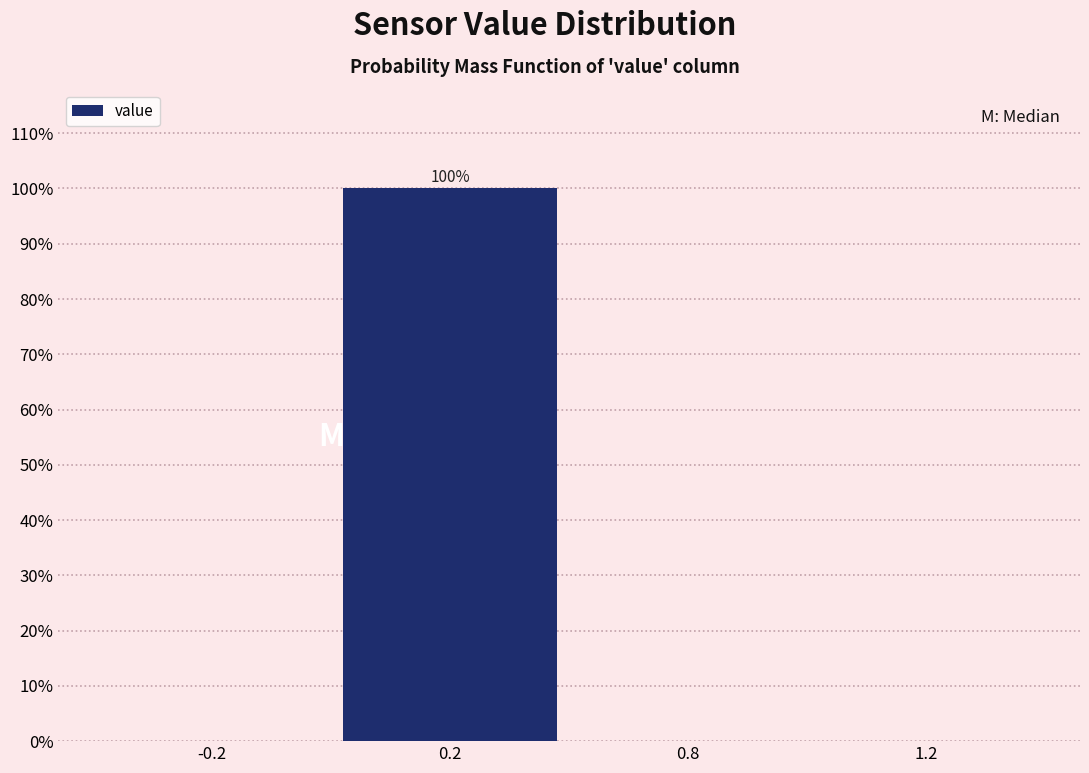

Reading left to right, what are all the values shown in this chart?

-0.2=0	0.2=100	0.8=0	1.2=0